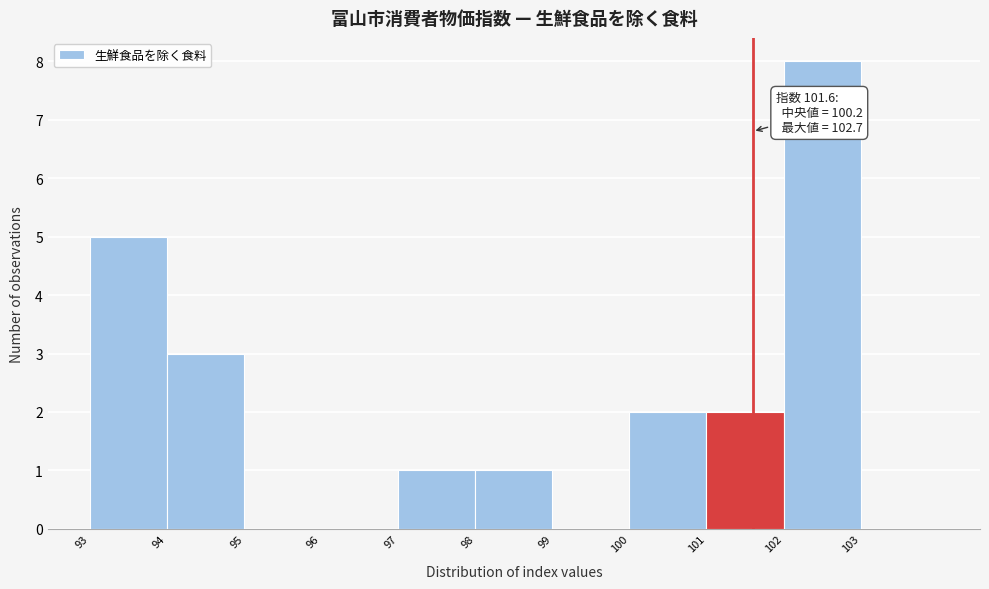

Over which range of the x-axis is the bar tallest?

102 to 103